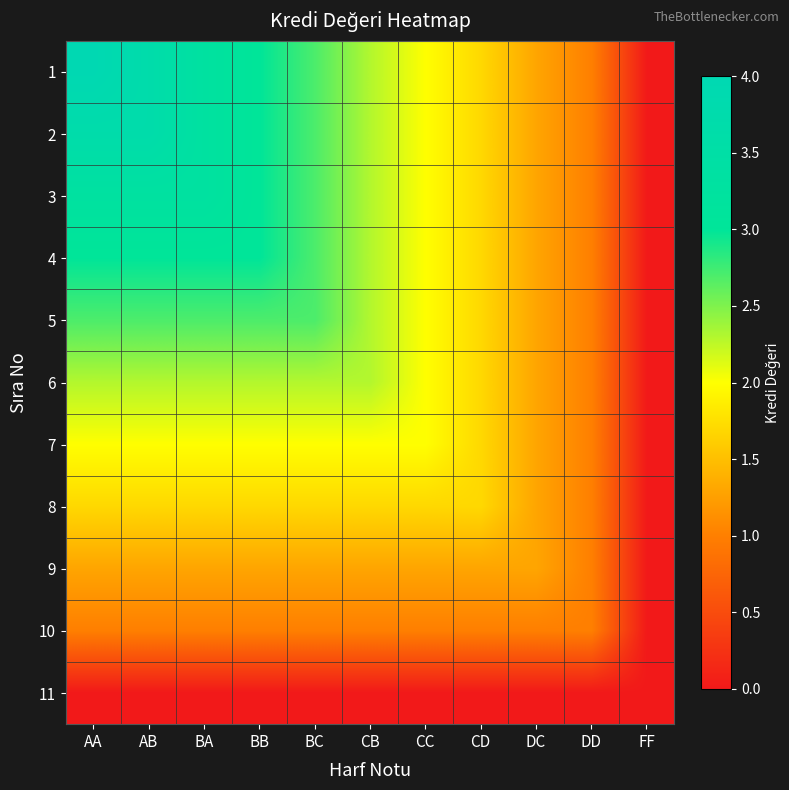

At which category does the chart reach its peak across all series?

AA